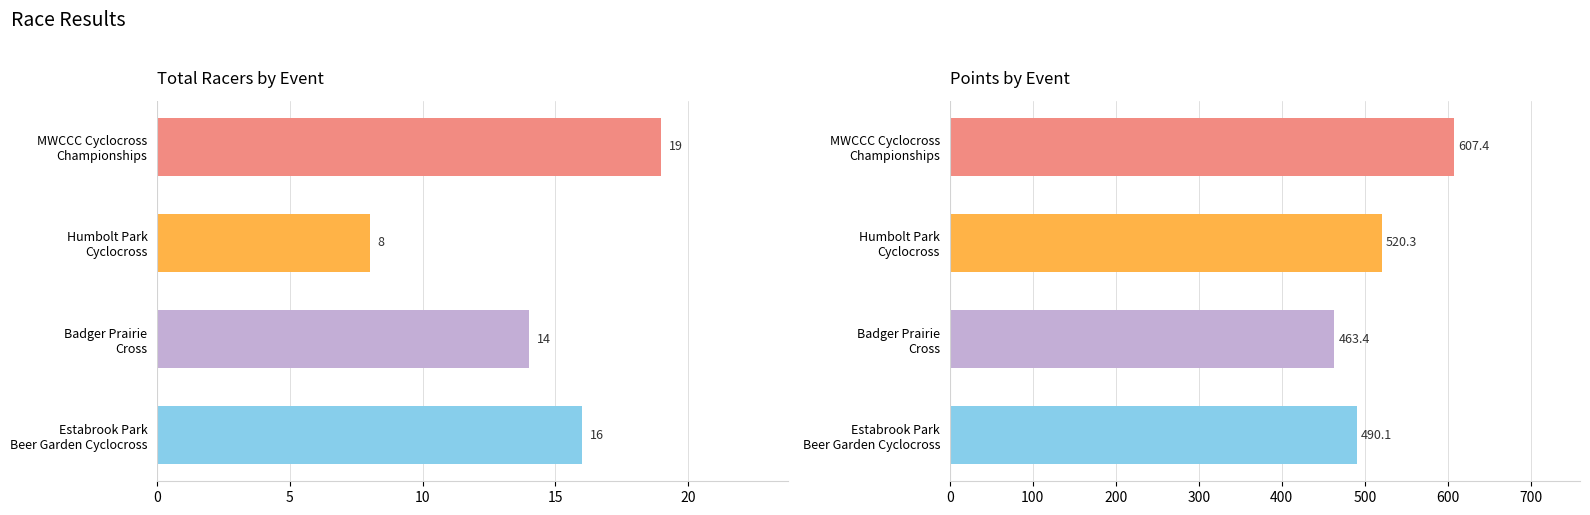

List the series in order of their peak value, lowest first.

Total Racers, Points